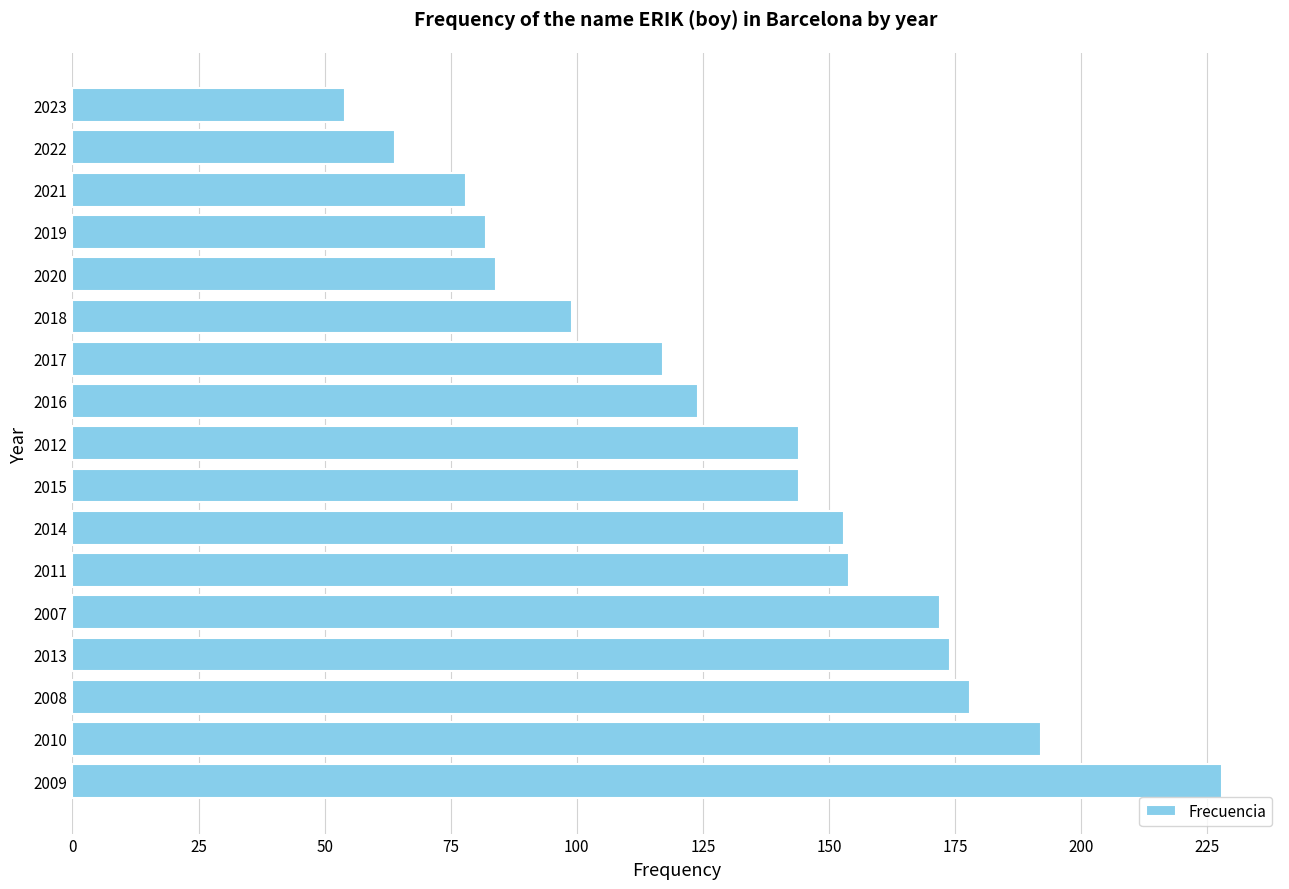

Count the number of categories in the chart.

17